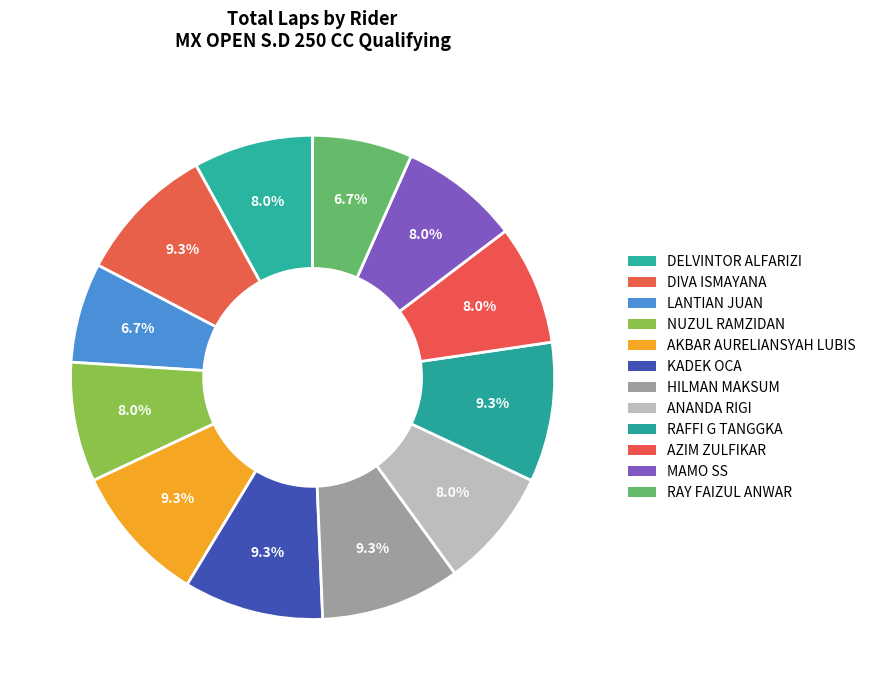

What is the change in value from AKBAR AURELIANSYAH LUBIS to RAY FAIZUL ANWAR?

-2